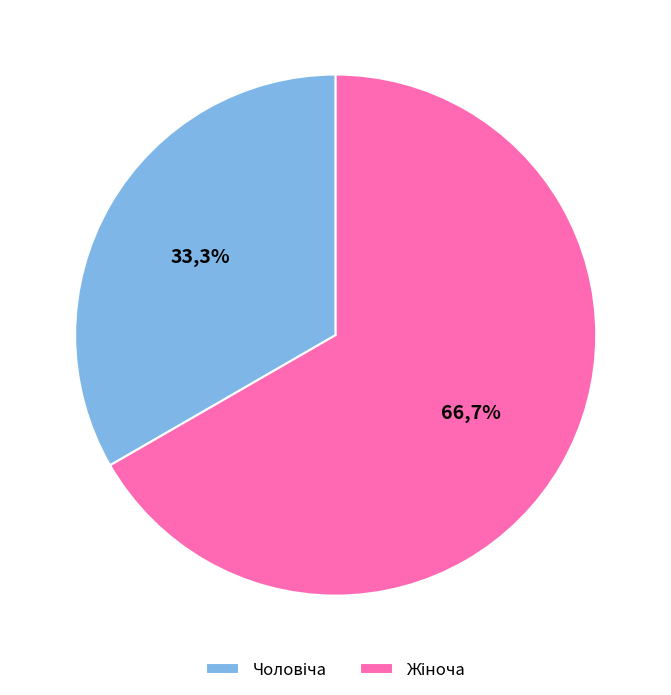

True or false: Чоловіча accounts for 42% of the total.

False